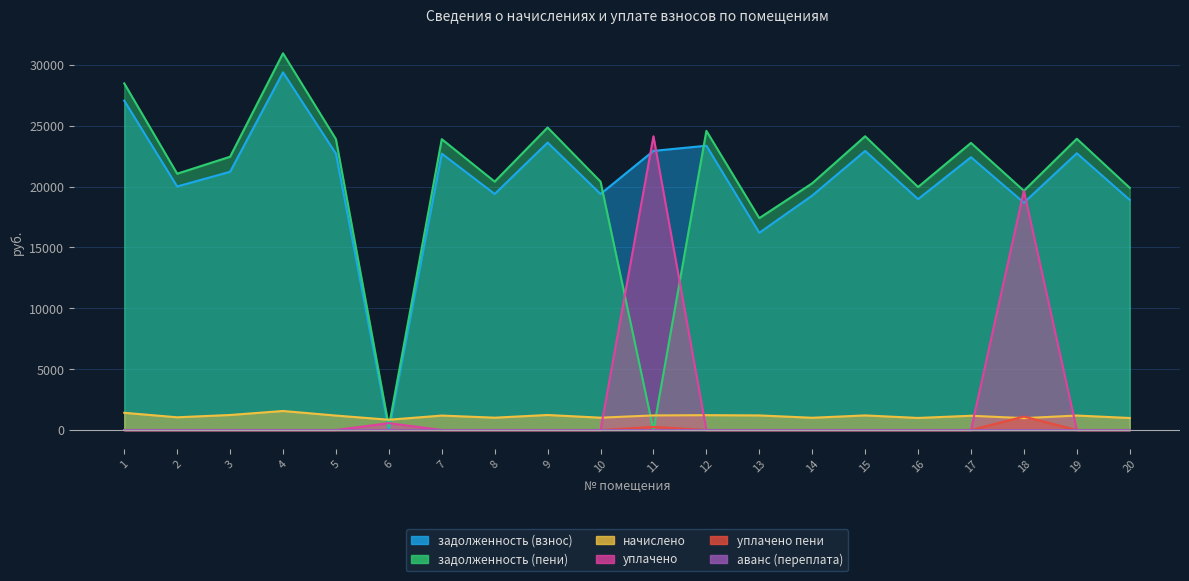

Which has a higher value, 17 or 16?

17